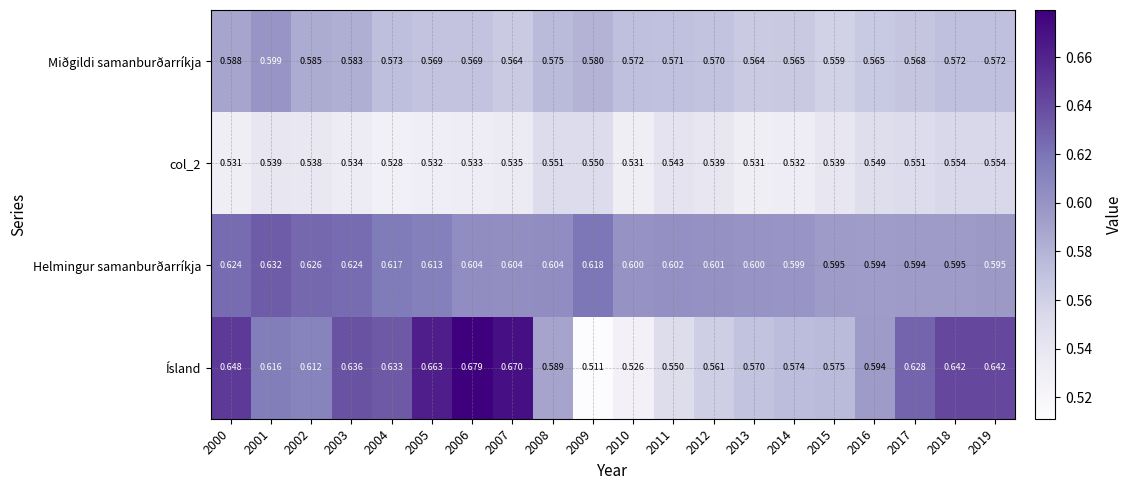

What is the total value across all series at 2018?

2.4